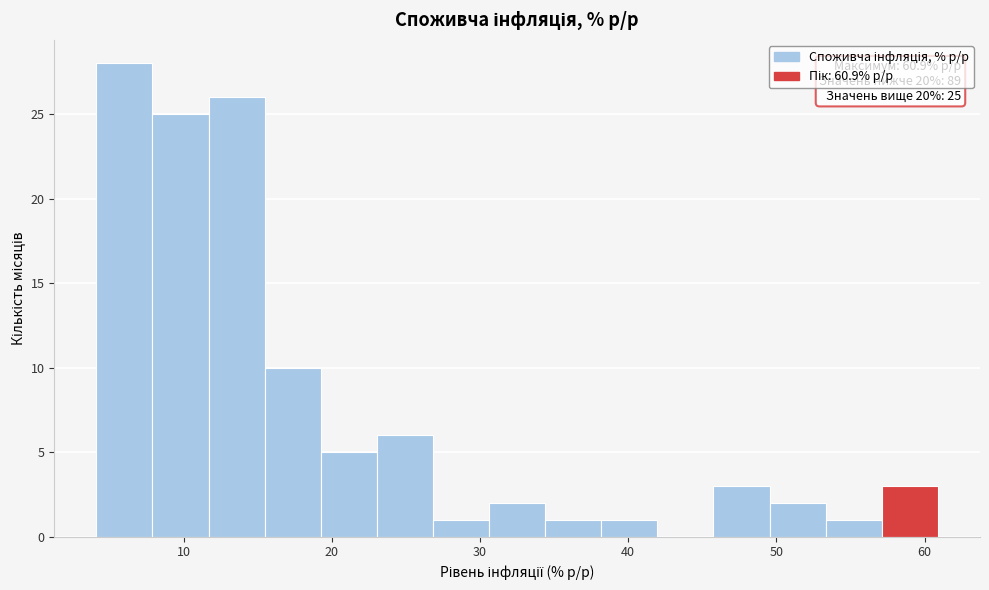

Read against the x-axis, roughly where is the centre of the tallest bar?

6